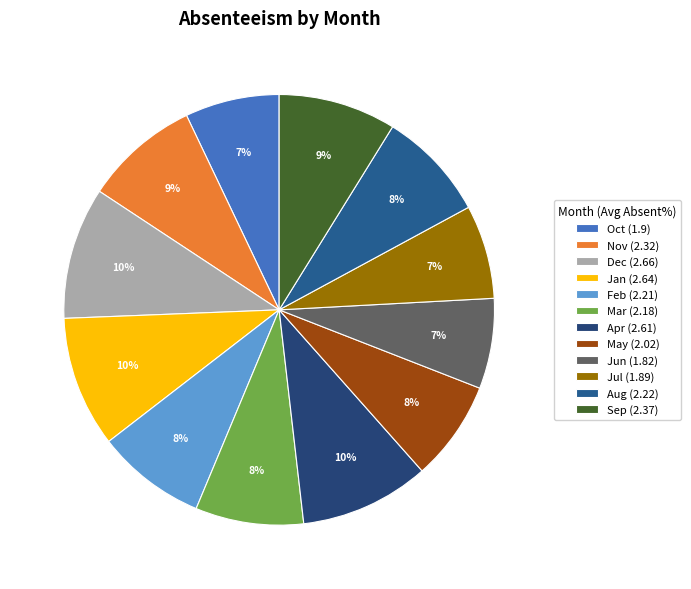

How many segments does this pie chart have?

12